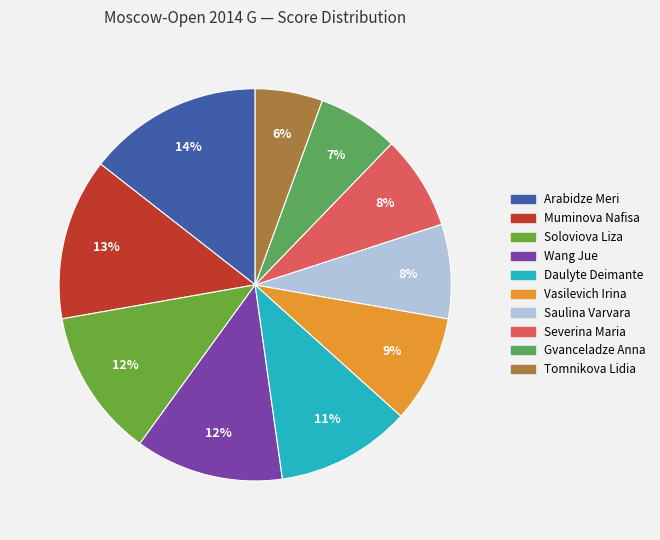

Which has a higher value, Daulyte Deimante or Saulina Varvara?

Daulyte Deimante